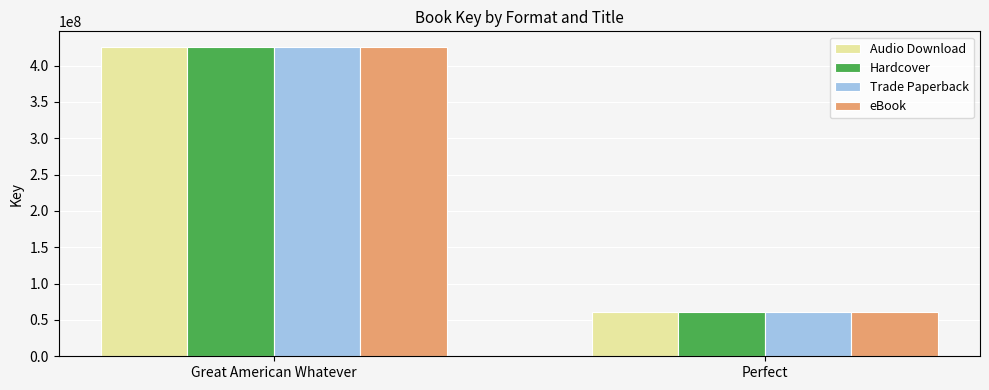

Rank the categories by Trade Paperback value from lowest to highest.

Perfect, Great American Whatever